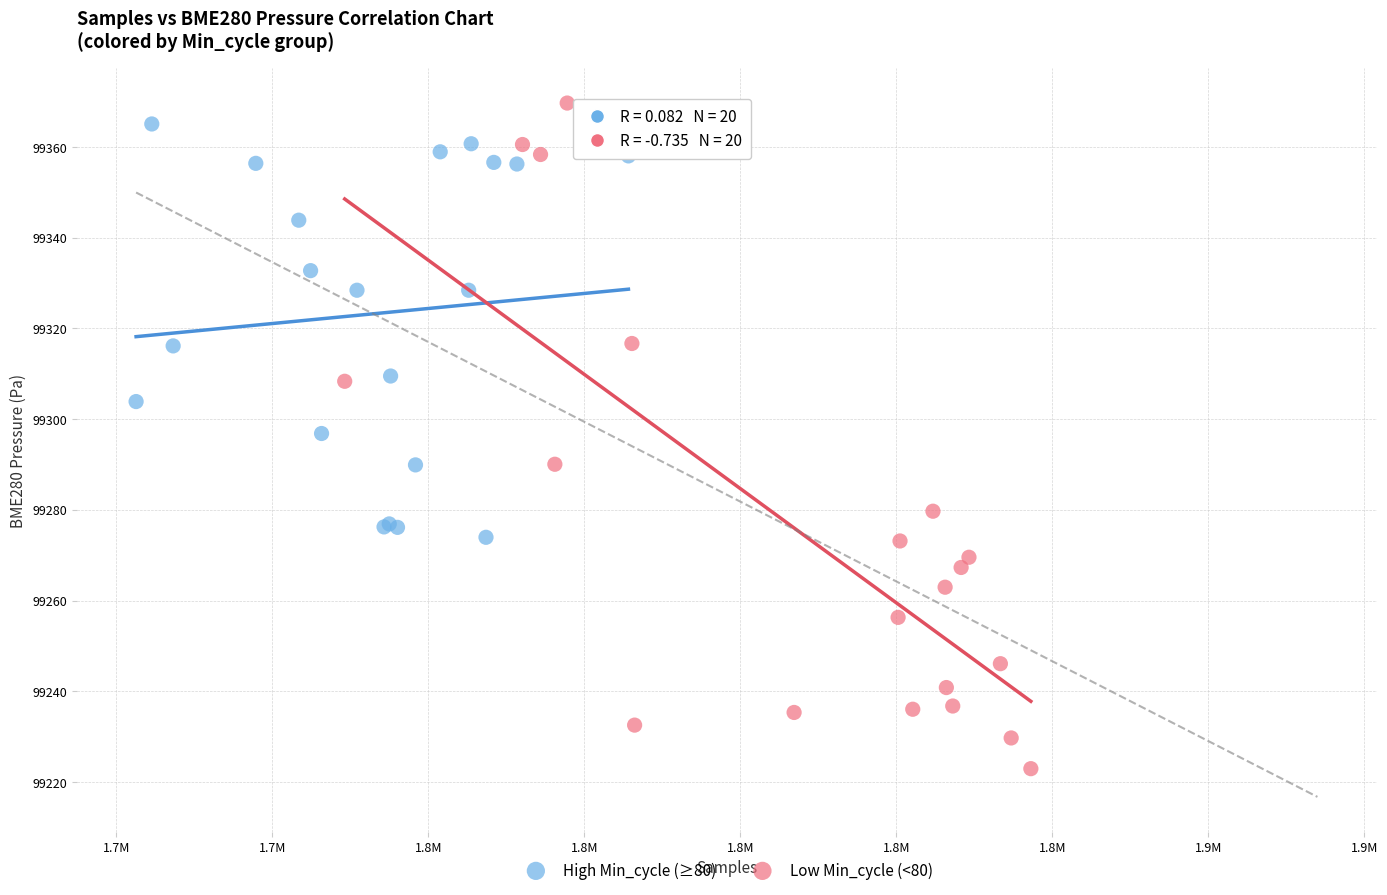

Which series reaches the minimum Y coordinate?

Low Min_cycle (<80)